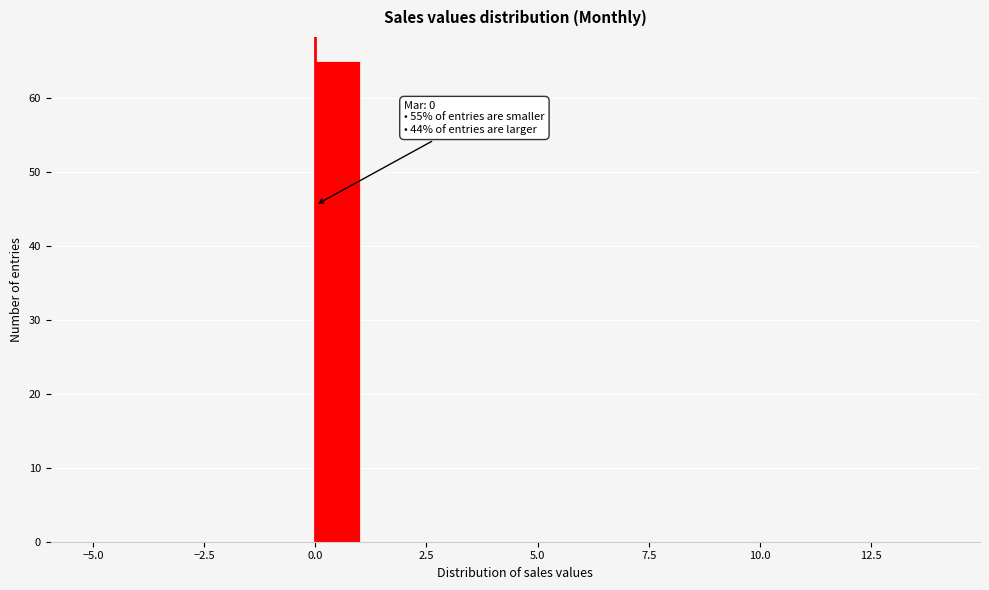

Read against the x-axis, roughly where is the centre of the tallest bar?

0.5